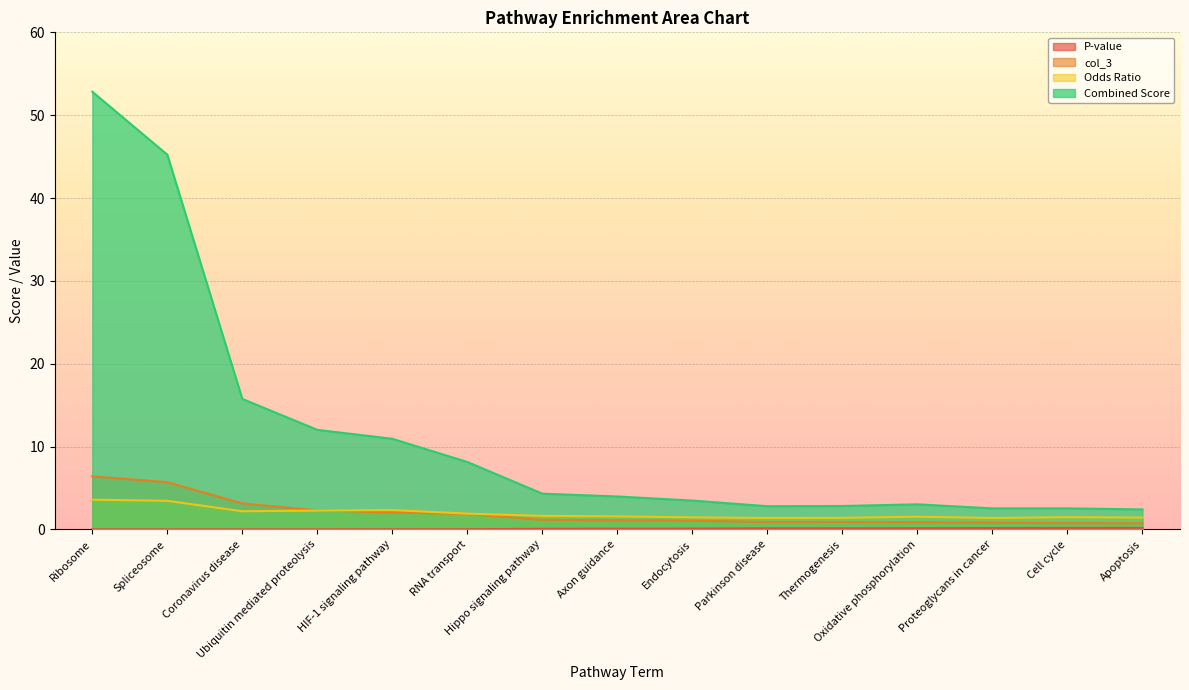

List the labels in order of col_3 value, largest first.

Ribosome, Spliceosome, Coronavirus disease, Ubiquitin mediated proteolysis, HIF-1 signaling pathway, RNA transport, Hippo signaling pathway, Axon guidance, Endocytosis, Parkinson disease, Thermogenesis, Oxidative phosphorylation, Proteoglycans in cancer, Cell cycle, Apoptosis